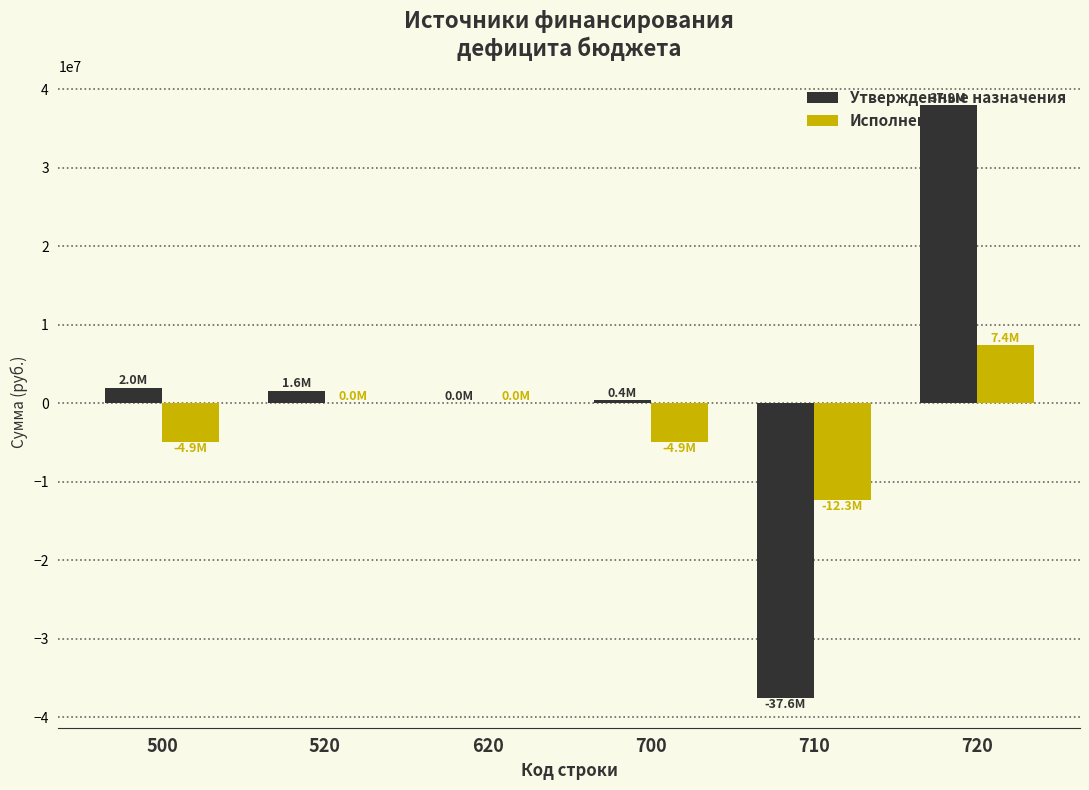

What is the sum of all Исполнено values?

-14727284.1